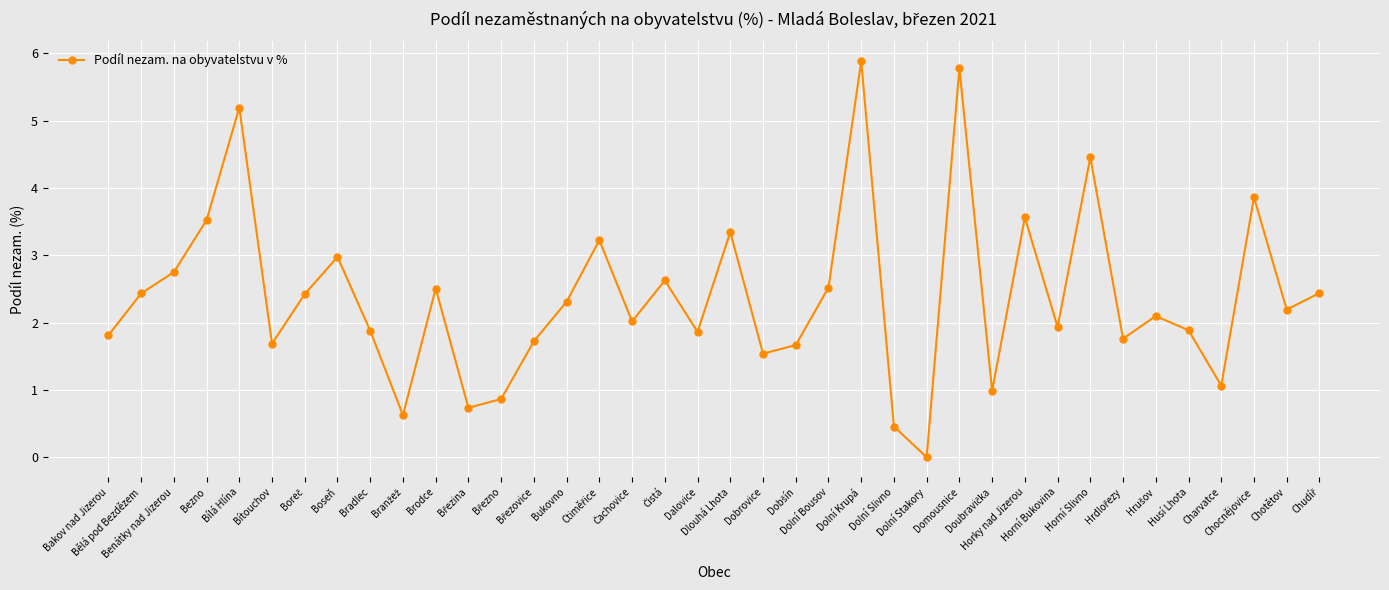

How many interior local valleys (lower than both neighbors) does the data have?

12